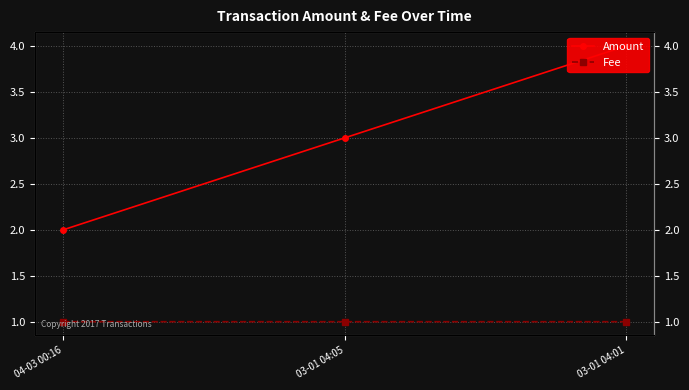

List the series in order of their overall mean, highest first.

Amount, Fee